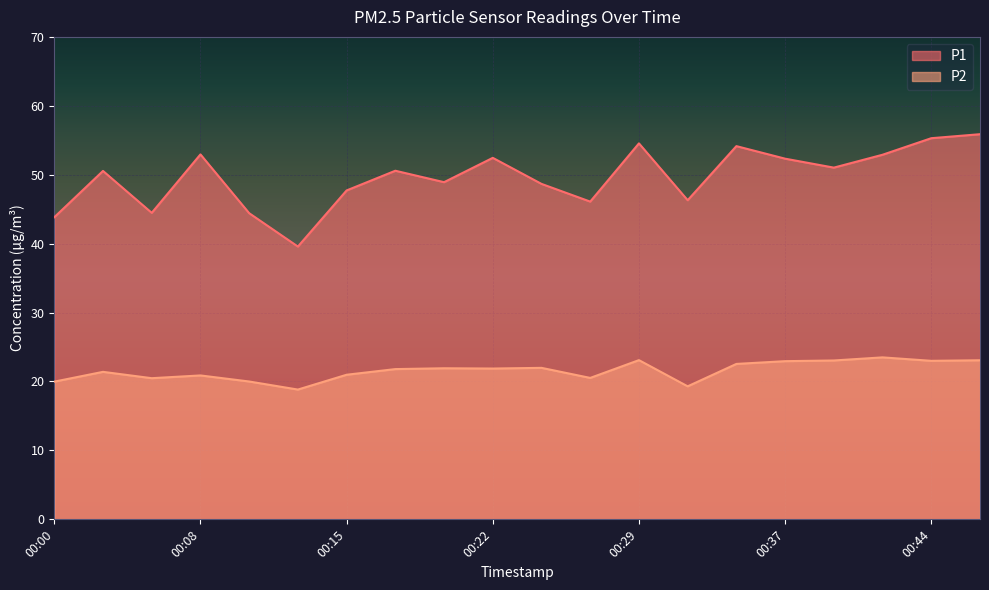

What is the maximum value for P2?

23.5